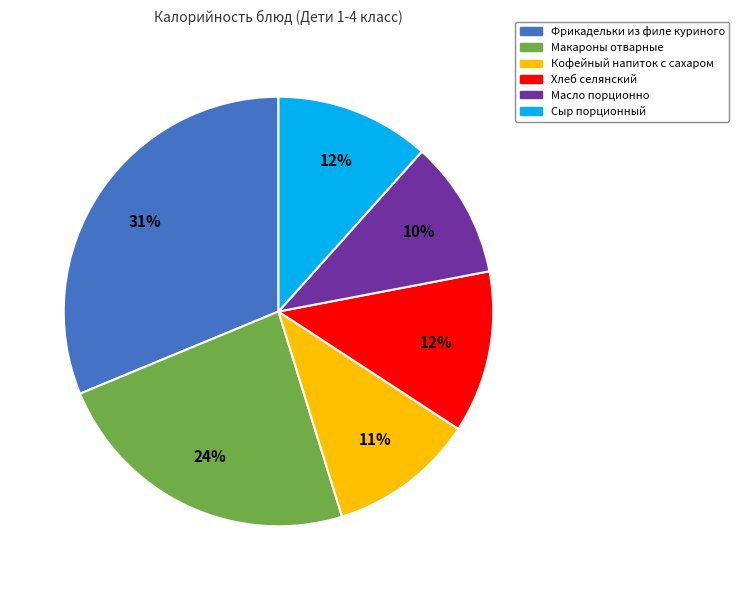

Between Кофейный напиток с сахаром and Хлеб селянский, which is larger?

Хлеб селянский